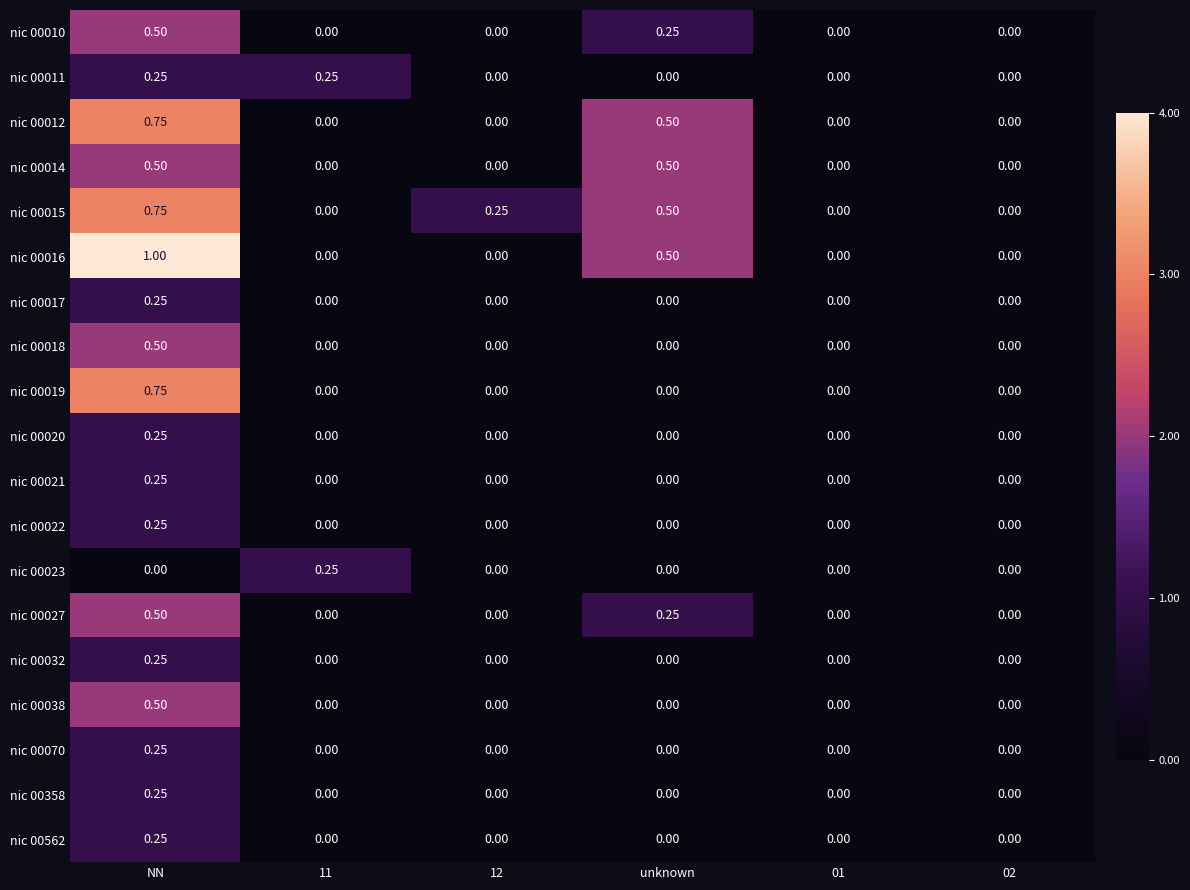

At which category is the sum across all series the highest?

NN